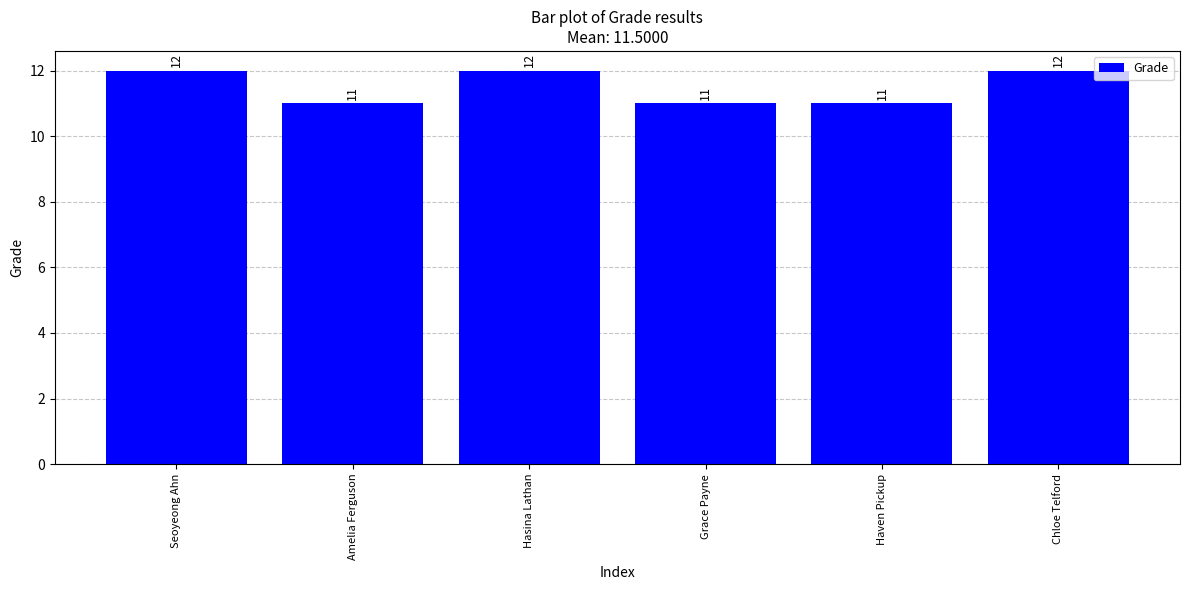

What is the sum of the values at Seoyeong Ahn and Amelia Ferguson?

23